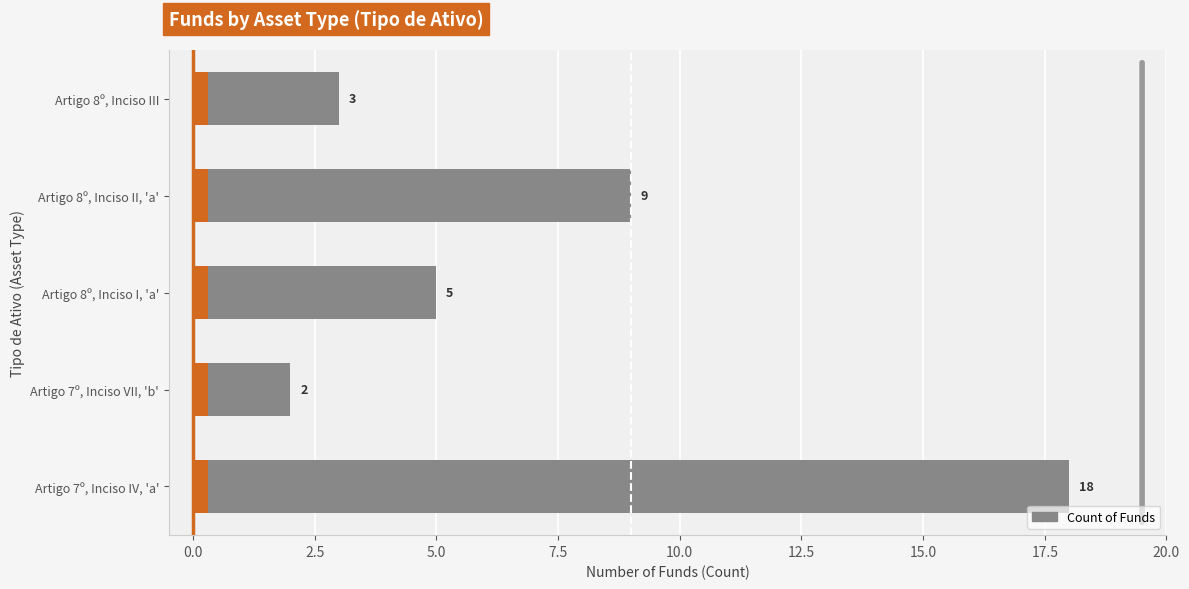

How many values exceed 5?

2